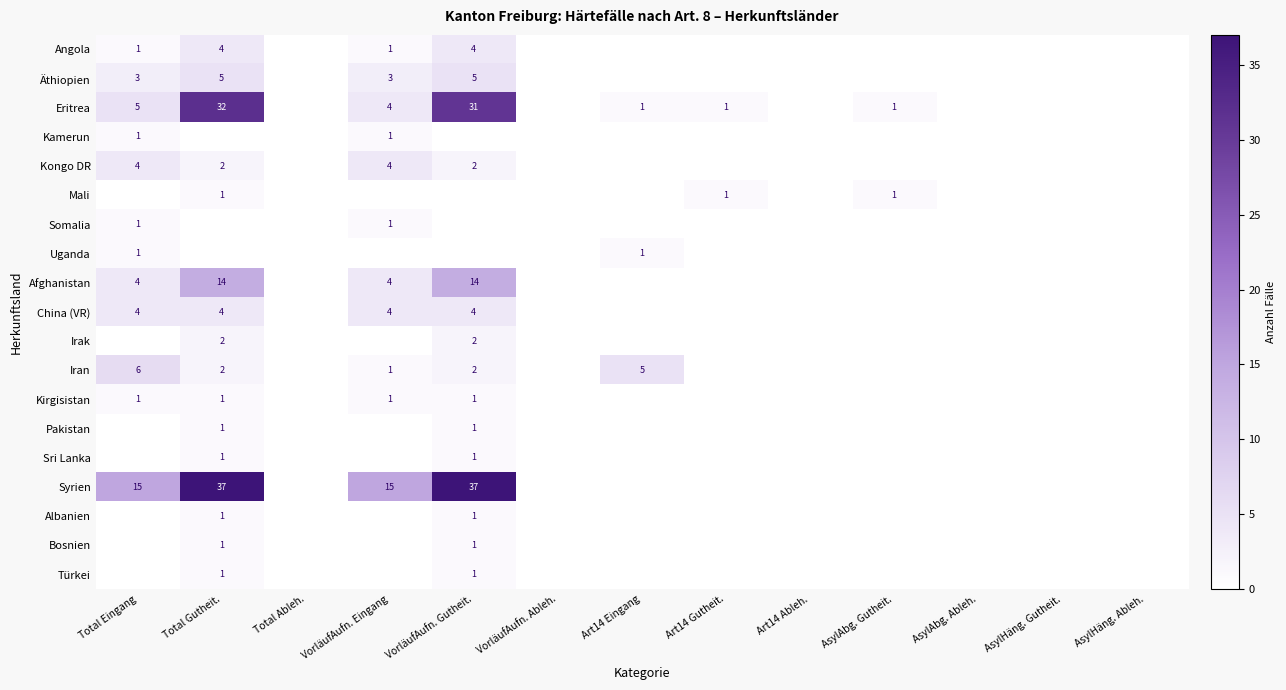

At how many categories does at least one series exceed 13?

4